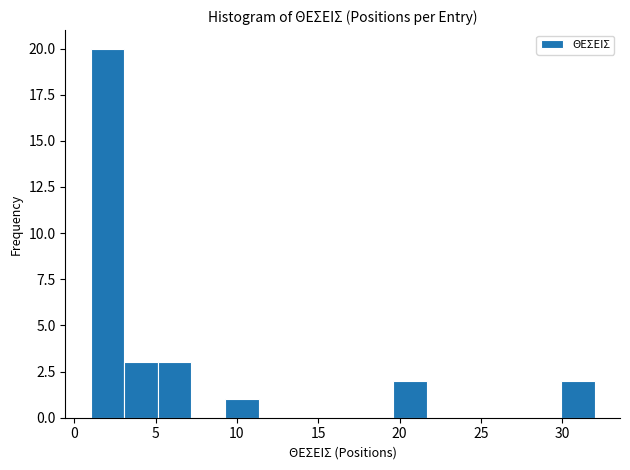

Reading left to right, list every bar in this chart as the range it spans on the x-axis followed by its height. Neither the bar edges nor the heights are printed on the chart, so give them approximately, as read against the axes.

1.0 to 3.0: 20
3.0 to 5.0: 3
5.0 to 7.0: 3
7.0 to 9.5: 0
9.5 to 11.5: 1
11.5 to 13.5: 0
13.5 to 15.5: 0
15.5 to 17.5: 0
17.5 to 19.5: 0
19.5 to 21.5: 2
21.5 to 23.5: 0
23.5 to 26.0: 0
26.0 to 28.0: 0
28.0 to 30.0: 0
30.0 to 32.0: 2